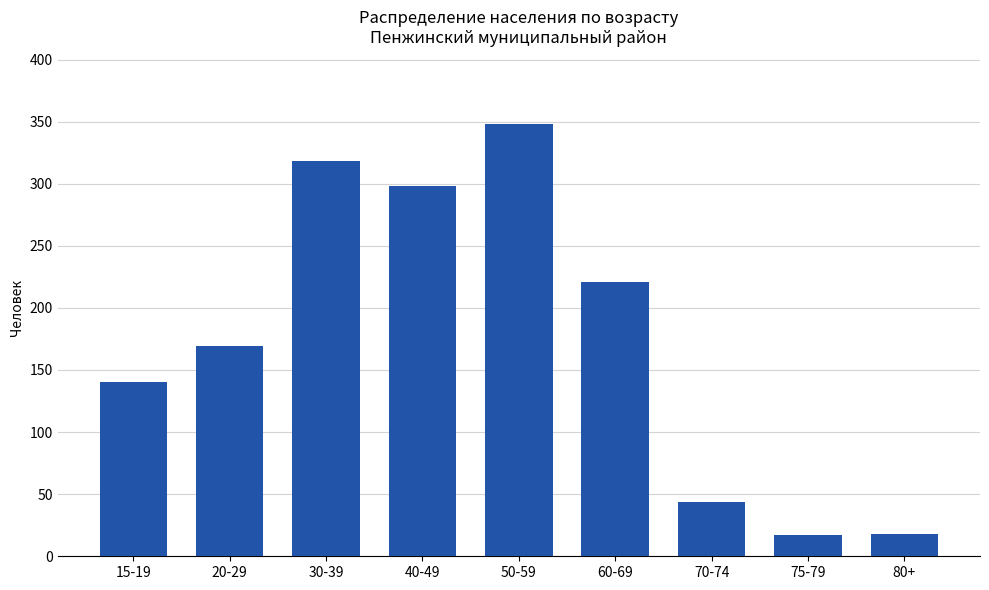

At which label is the value closest to 182?

20-29